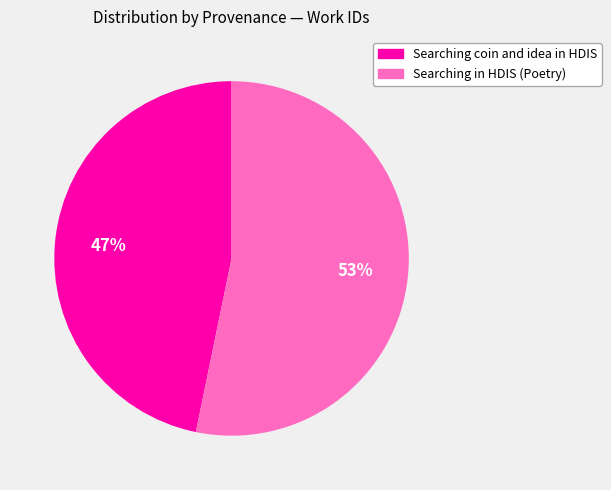

Rank the categories by value from lowest to highest.

Searching coin and idea in HDIS, Searching in HDIS (Poetry)